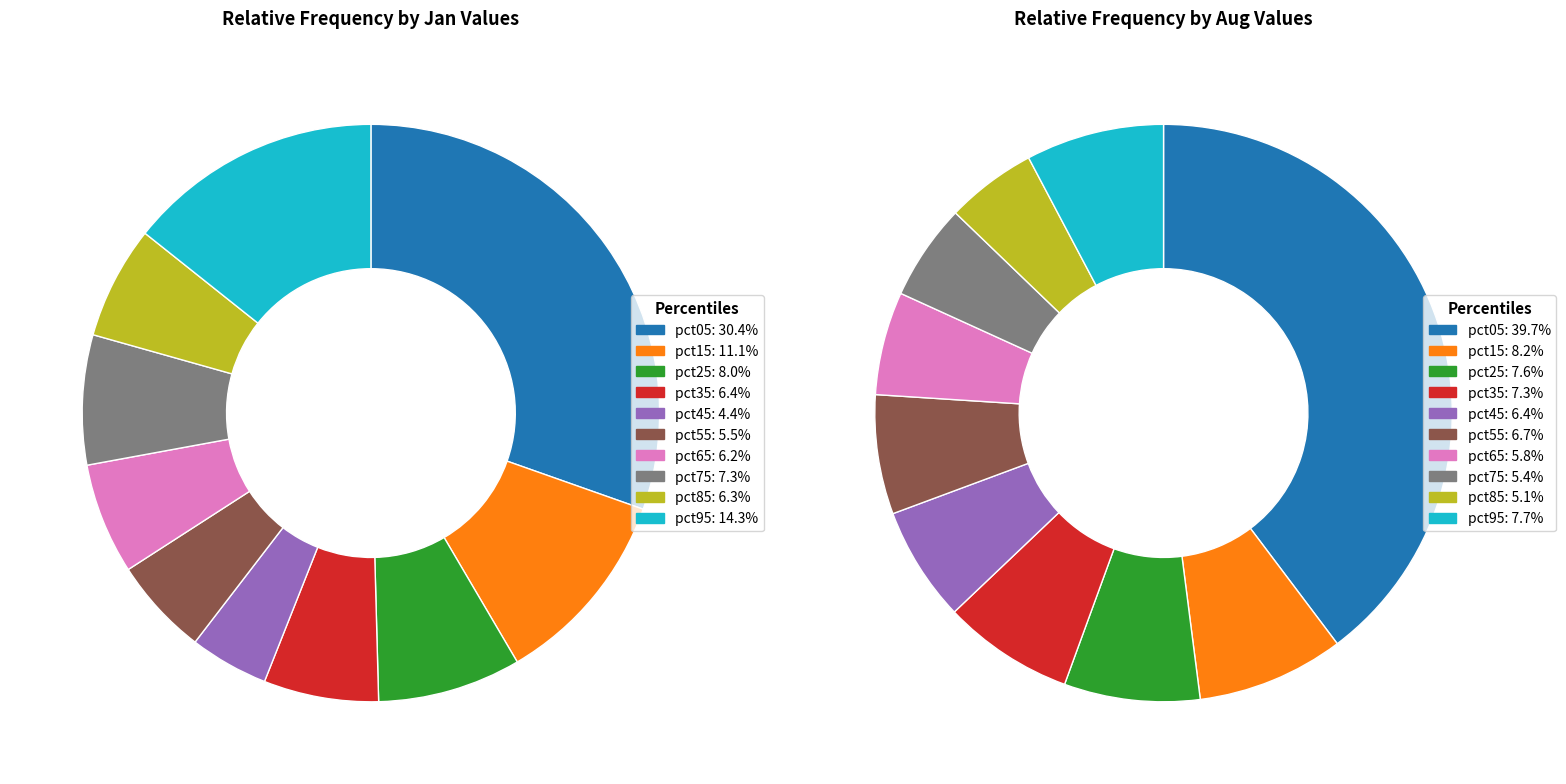

The 3 slice represents 6% of the pie. True or false?

True